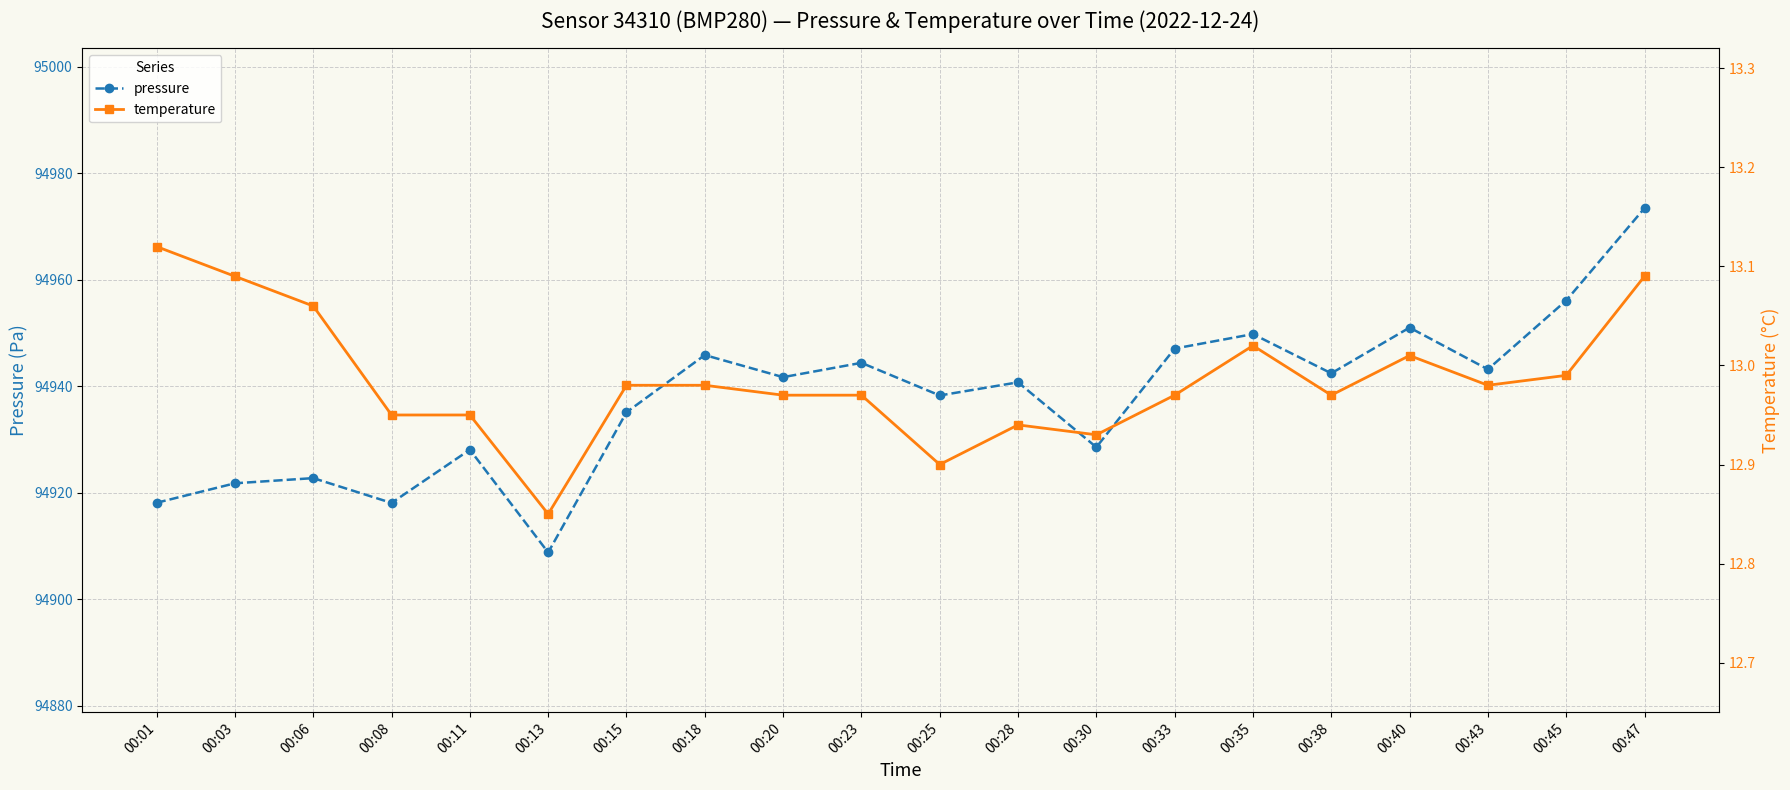

Which category has the highest value across all series?

00:47